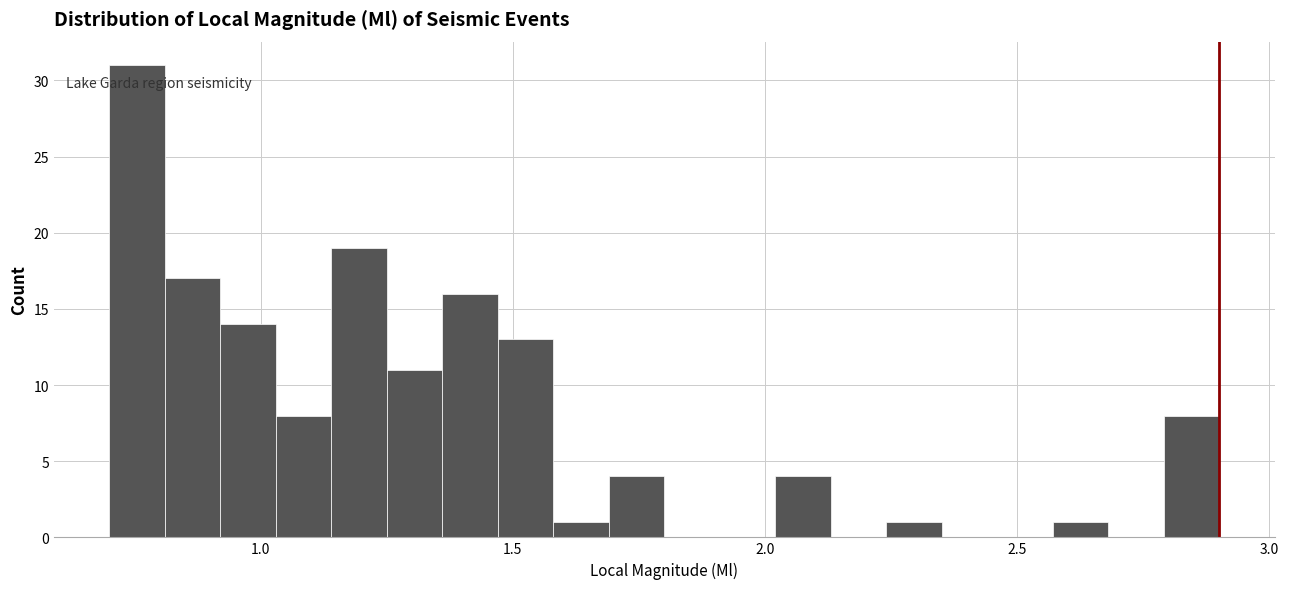

Around what value on the x-axis is the tallest bar? Give the approximate position of its centre, as read against the axis.

0.75